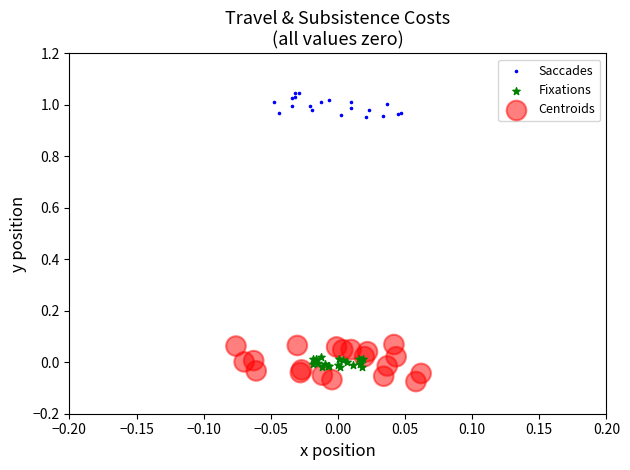

Which series contains the lowest Y value?

Centroids